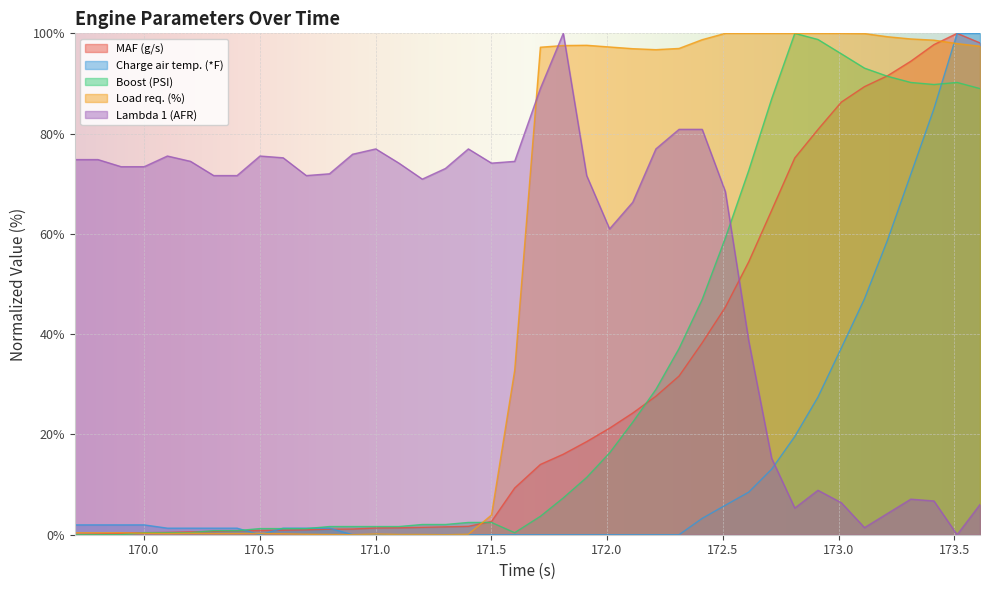

At which label is Boost (PSI) closest to 50?

219